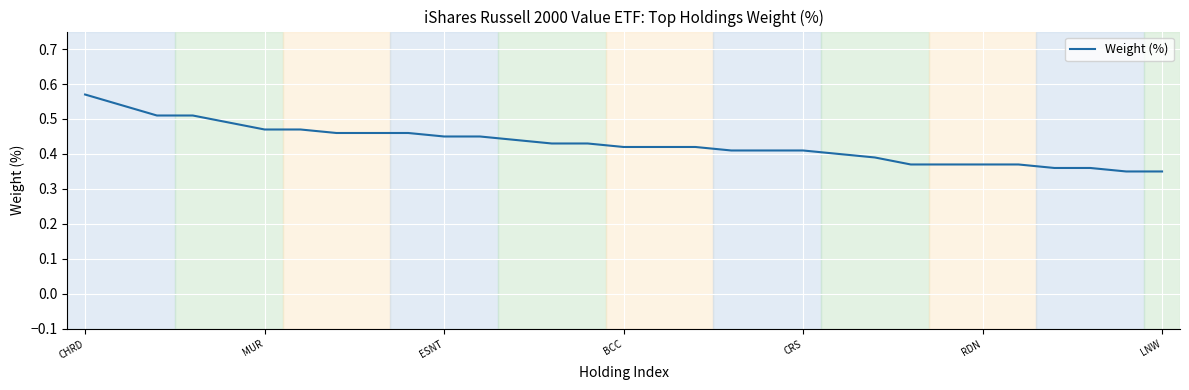

How many lines are shown in the chart?

1